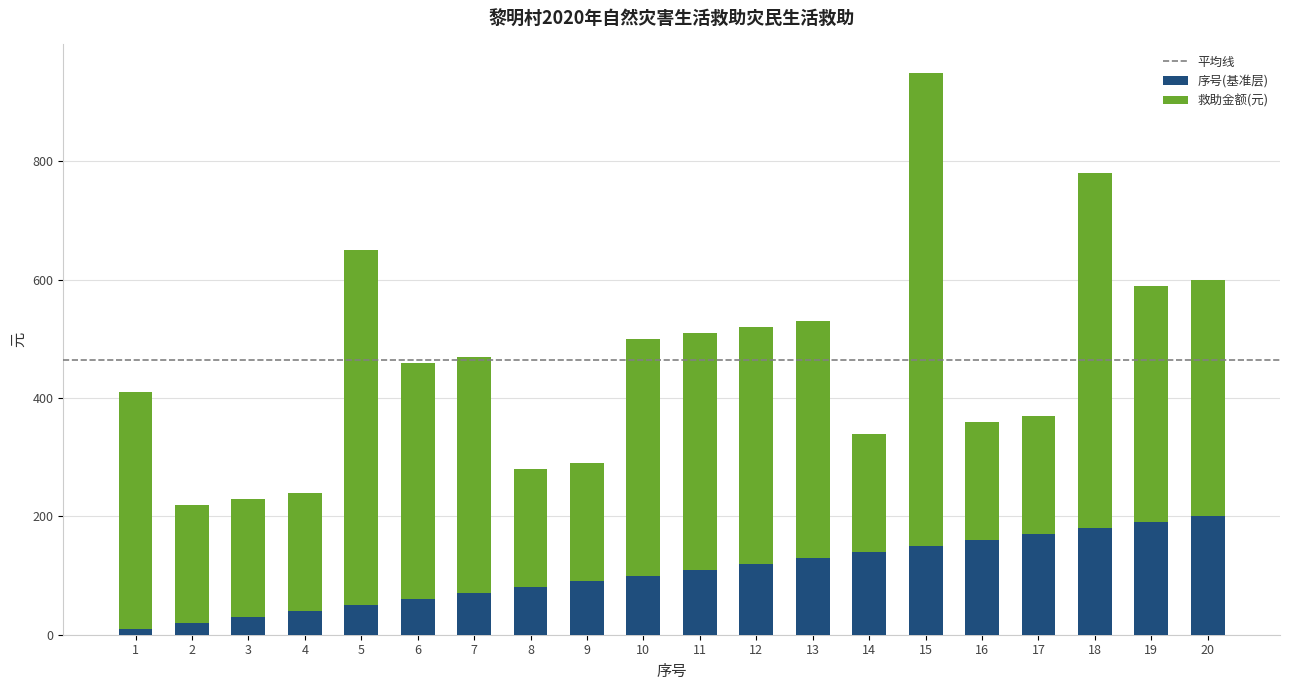

What is the average value of the 序号(基准层) series?

105